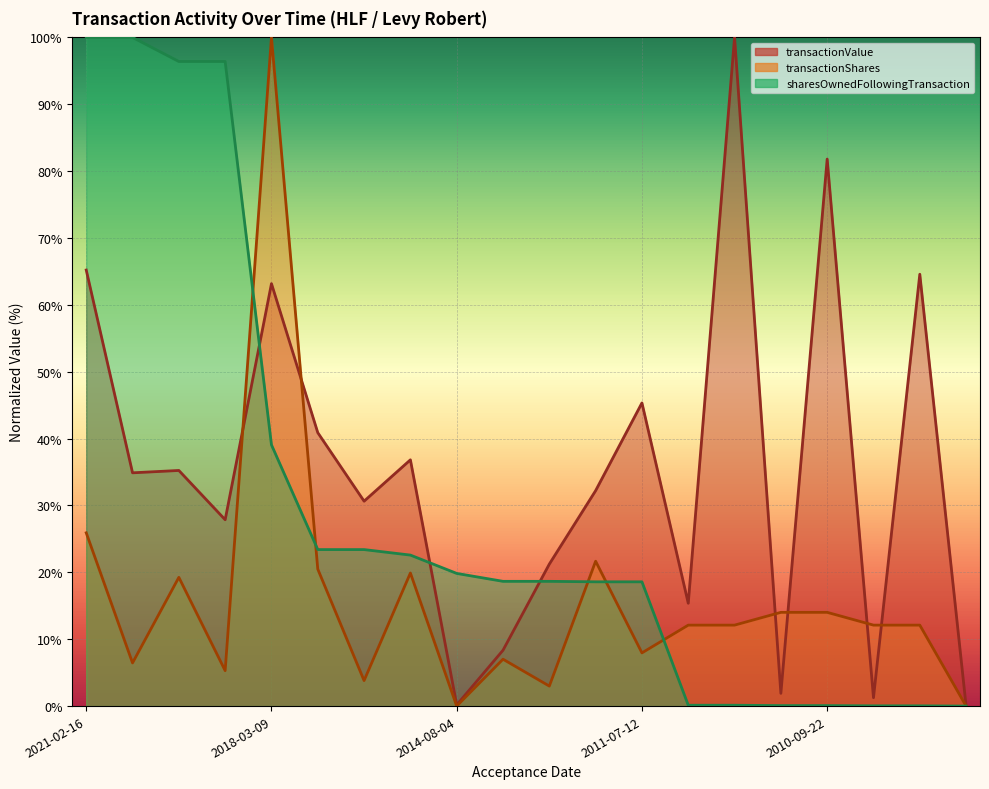

What is the value of the transactionShares point at the 18th from the left?

12.1